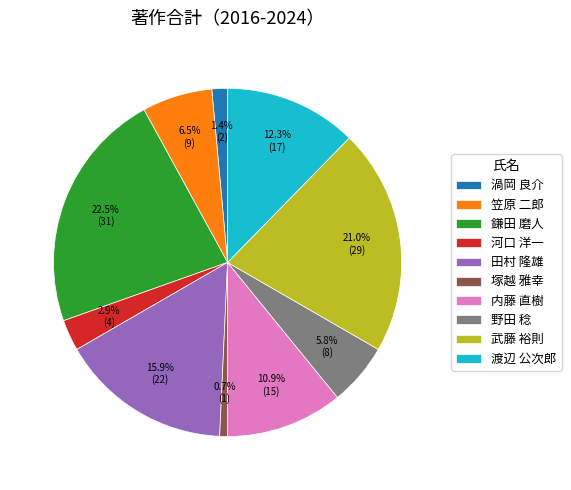

Which category has the smallest portion of the pie?

塚越 雅幸